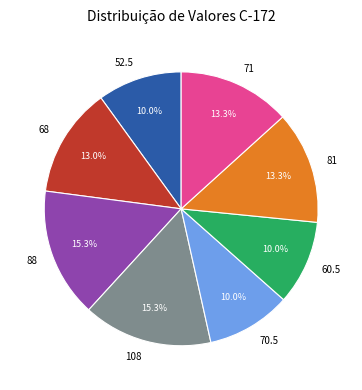

To the nearest percent, what portion does 68 represent?

13%